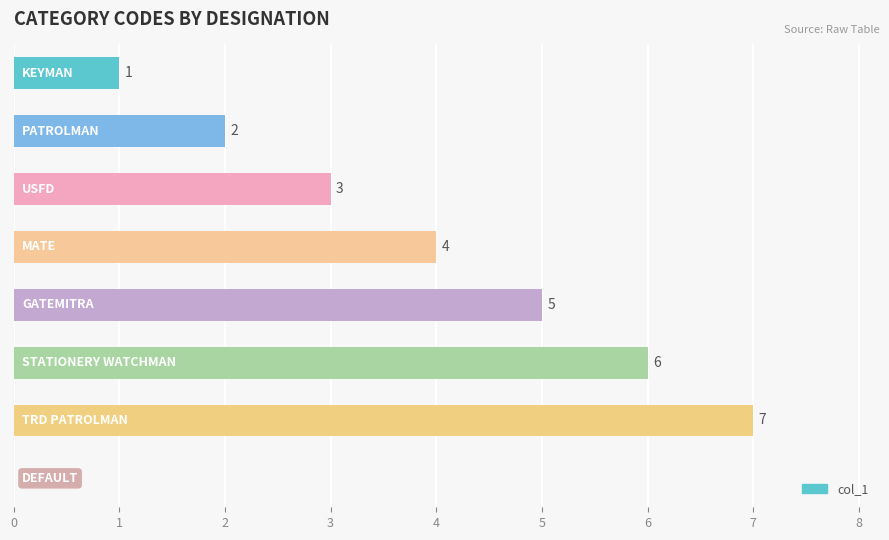

What is the sum of all values?

28